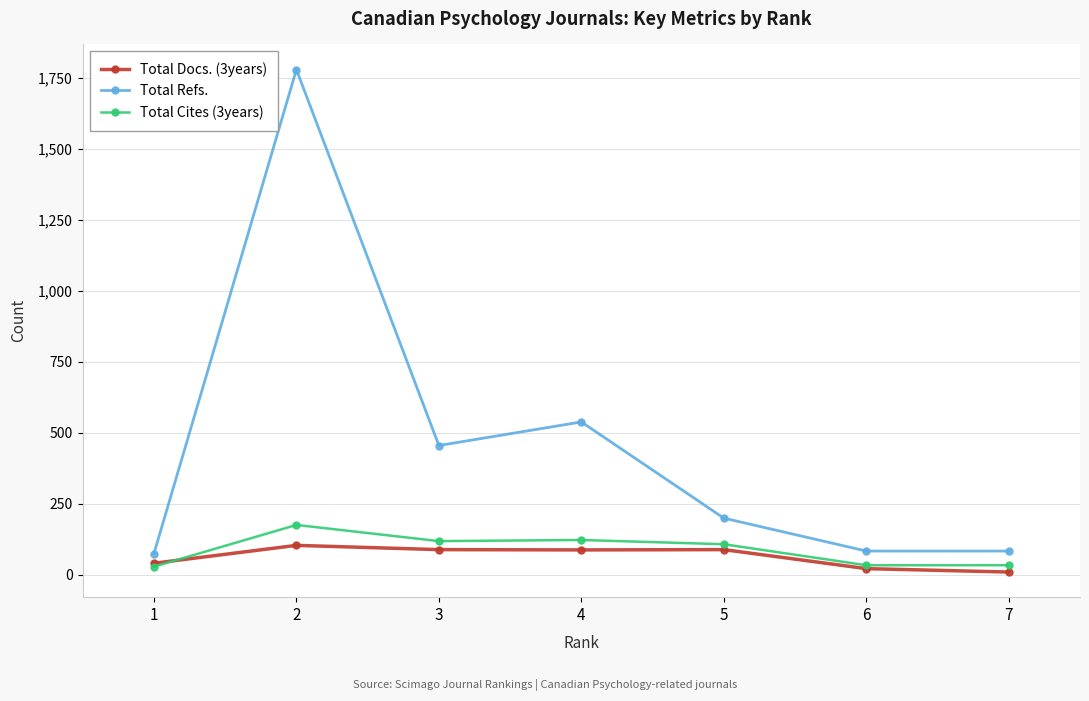

What is the total value across all series at 3?

661